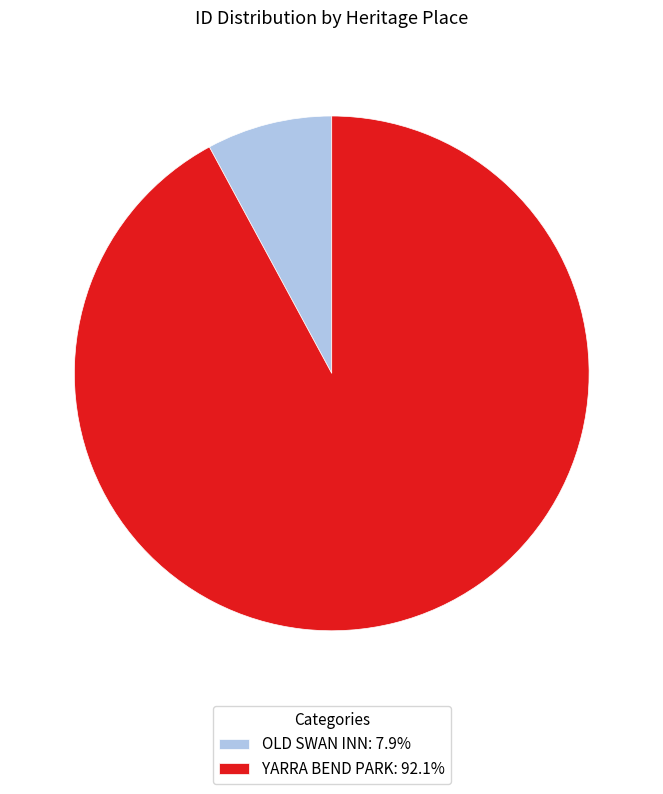

True or false: OLD SWAN INN accounts for 8% of the total.

True